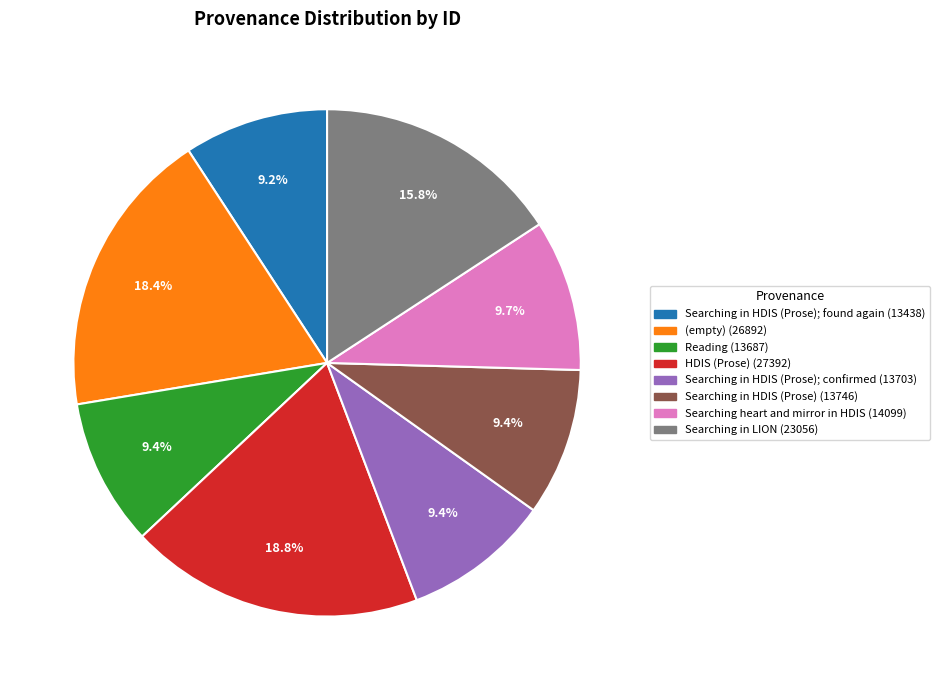

Does any single category account for the majority?

No